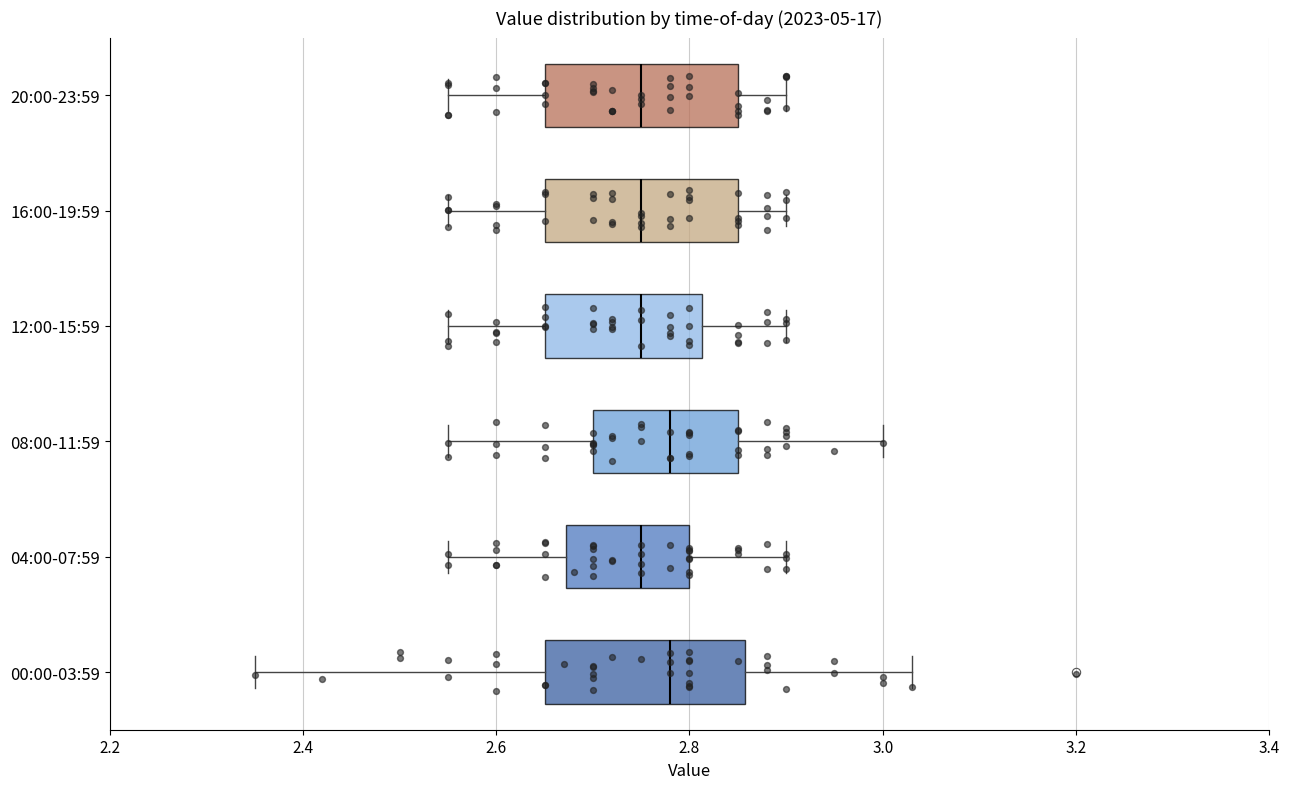

Reading bottom to top, transcribe this box plot: for each box, give where its median line is, the range the box spans, and where its two whiskers end, as read against the x-axis. The values are not printed on the chart, so give them approximately, as read against the axis.

00:00-03:59: median 2.78, box 2.66 to 2.86, whiskers 2.36 to 3.04
04:00-07:59: median 2.76, box 2.68 to 2.80, whiskers 2.56 to 2.90
08:00-11:59: median 2.78, box 2.70 to 2.86, whiskers 2.56 to 3.00
12:00-15:59: median 2.76, box 2.66 to 2.82, whiskers 2.56 to 2.90
16:00-19:59: median 2.76, box 2.66 to 2.86, whiskers 2.56 to 2.90
20:00-23:59: median 2.76, box 2.66 to 2.86, whiskers 2.56 to 2.90